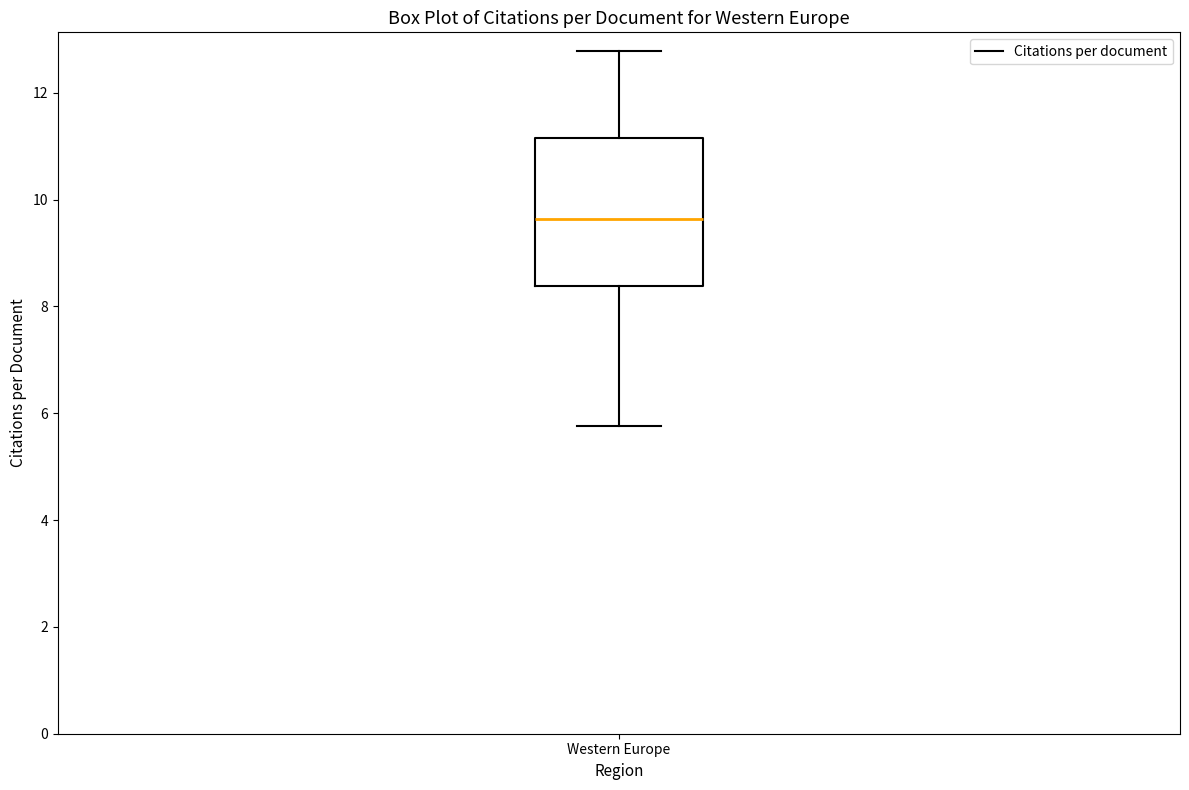

Read this box plot against the y-axis: the position of the median line, the range covered by the box, and the ends of both whiskers. The values are not printed on the chart, so give them approximately, as read against the axis.

median 9.6, box 8.4 to 11.2, whiskers 5.8 to 12.8